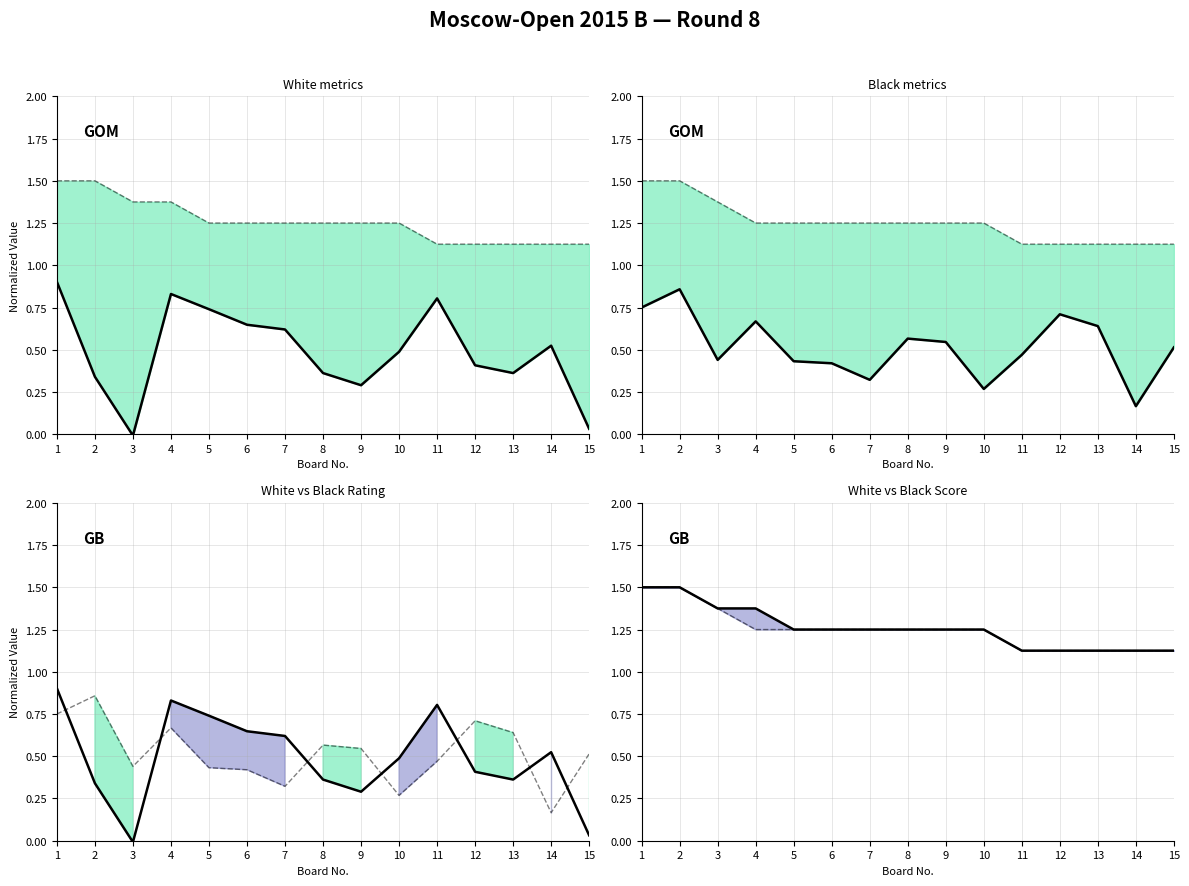

At how many categories does at least one series exceed 0?

15